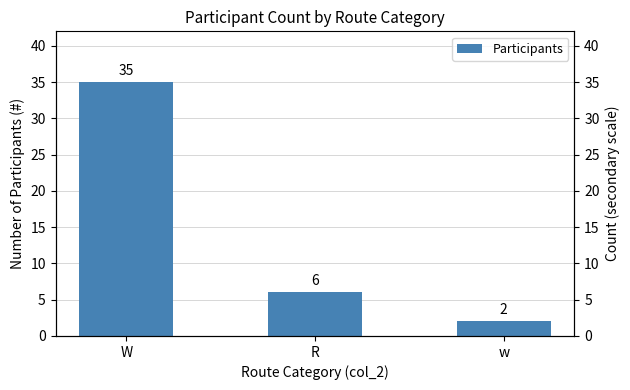

What is the approximate value at W, to the nearest 10?

40